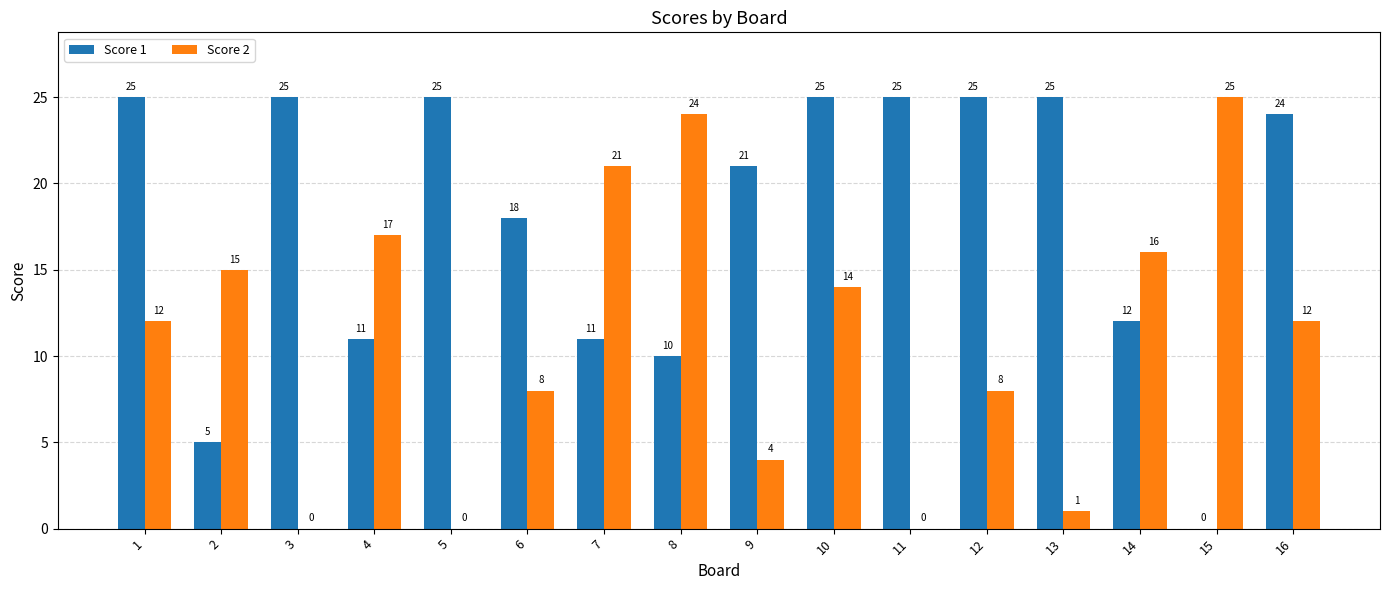

At which label does Score 2 reach its peak?

15